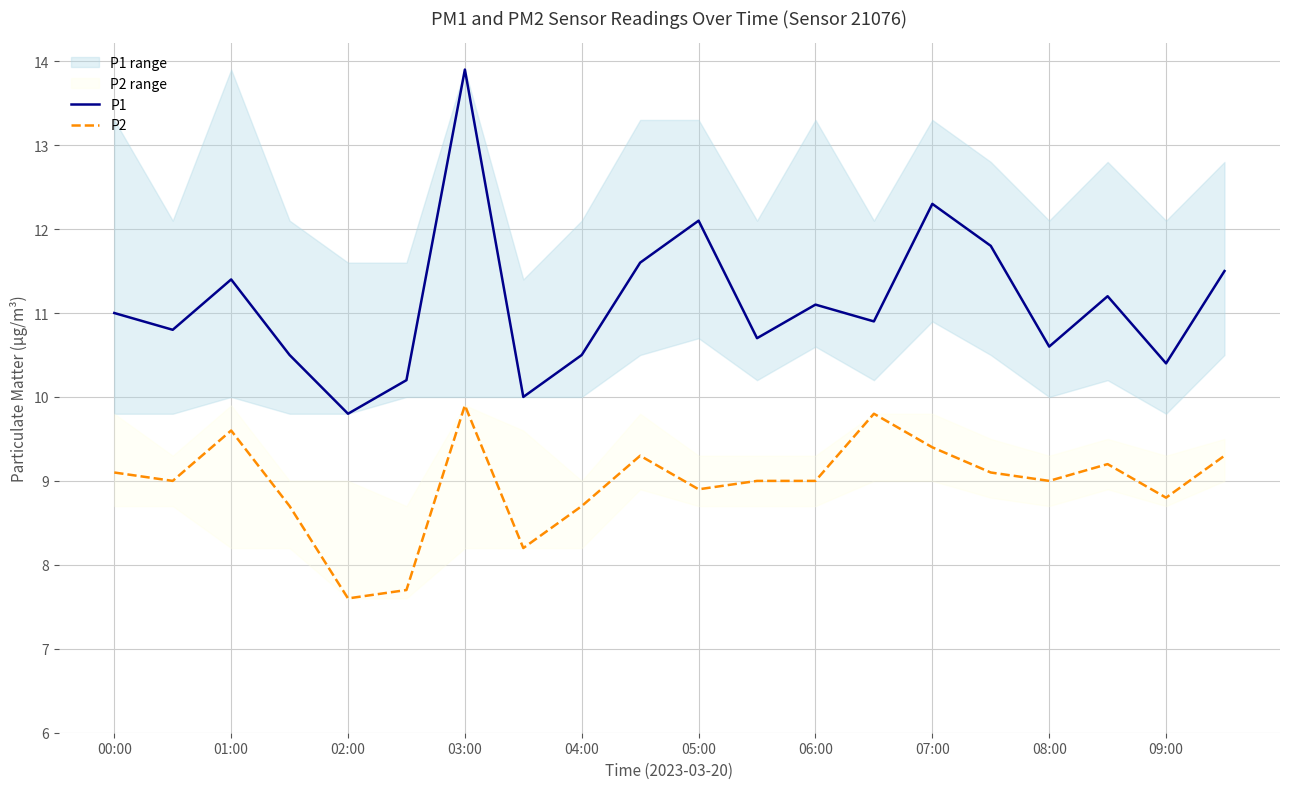

True or false: P2 and P1 intersect in this chart.

False